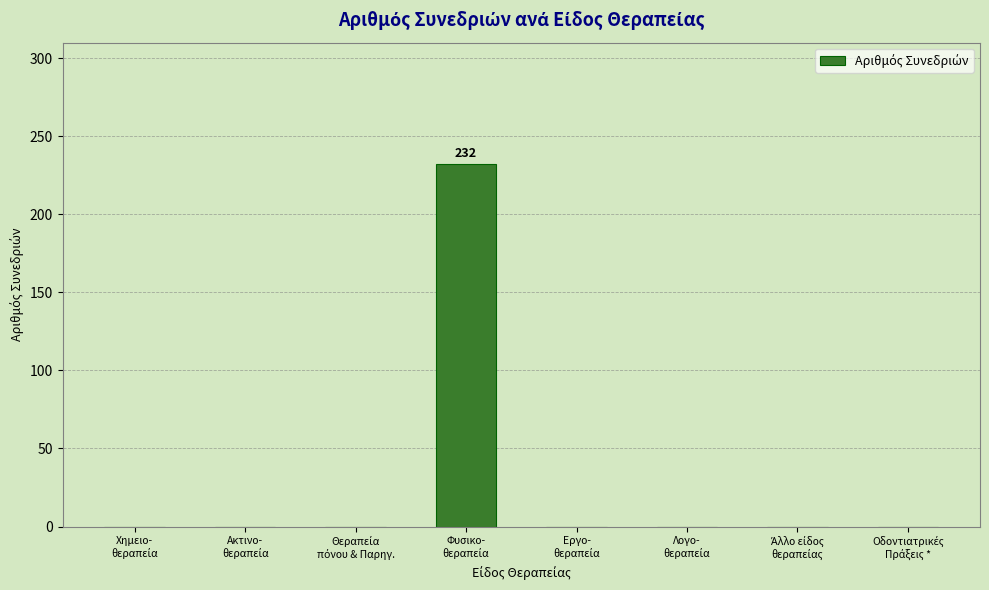

What is the sum of all values?

232